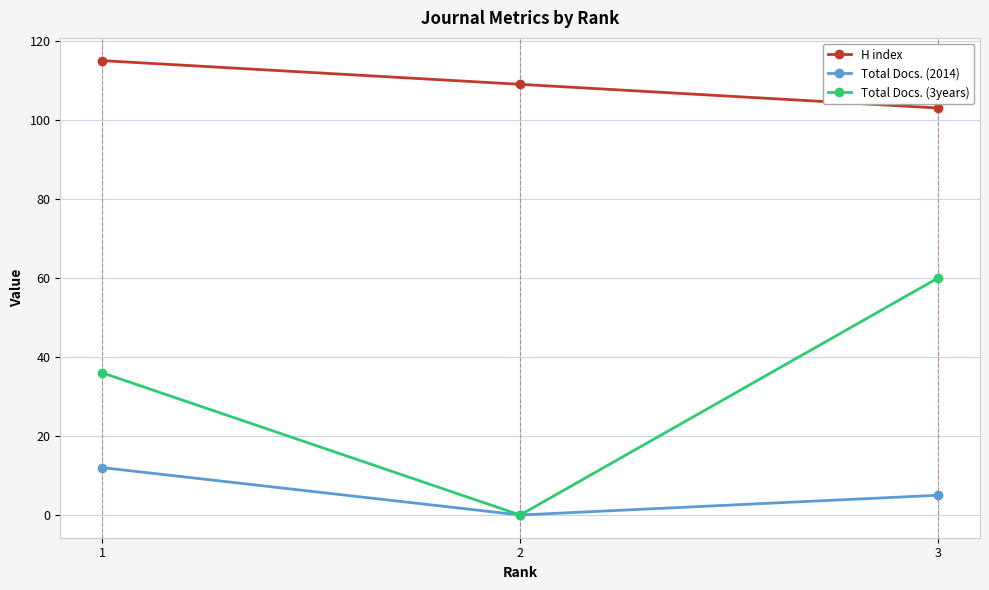

Is it true that Total Docs. (3years) equals 61 at 1?

False